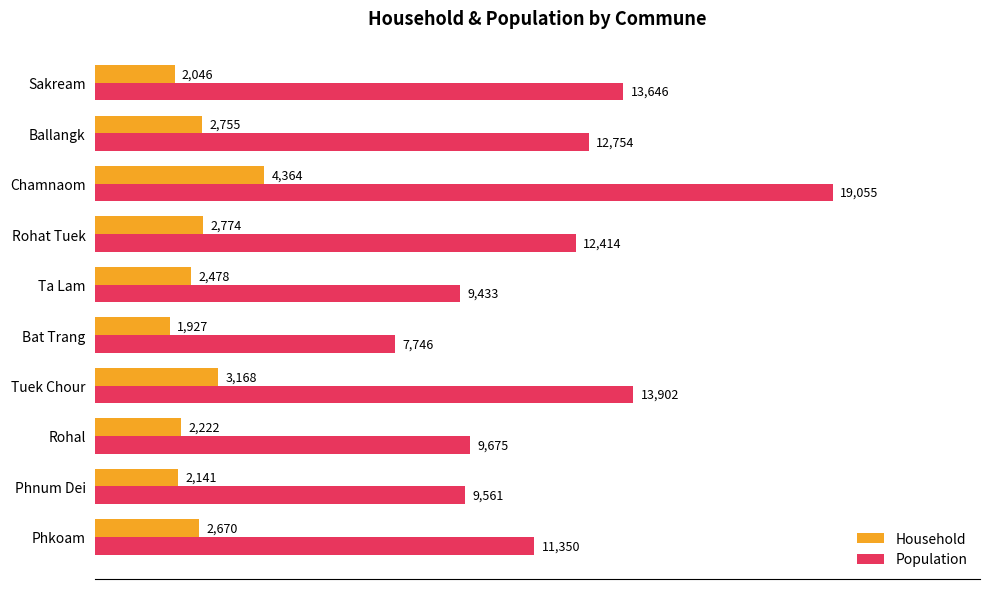

Rank the series by their average value, from lowest to highest.

Household, Population